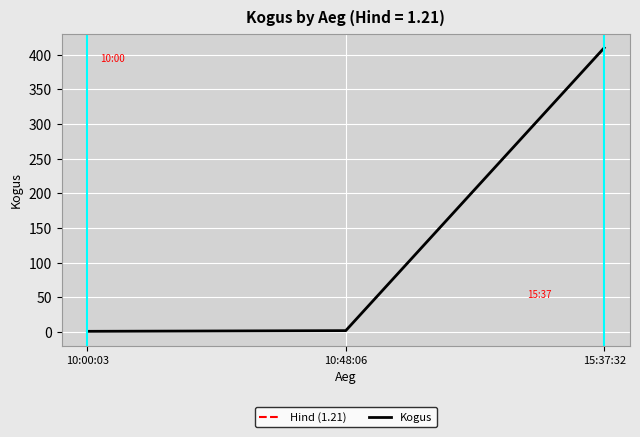

What is the approximate value at 10:00:03?

1